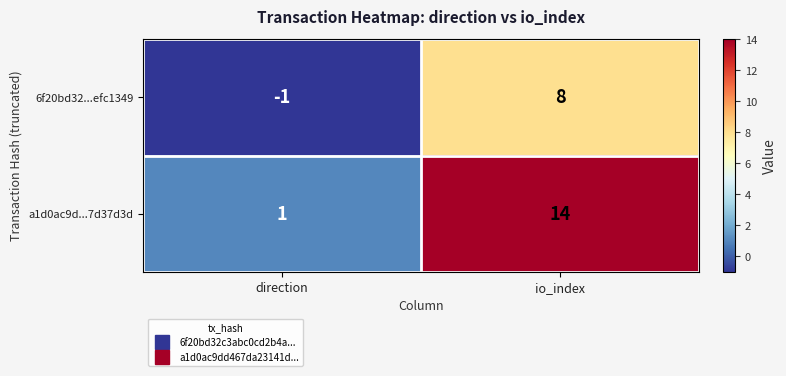

Reading right to left, transcribe all the data shown in this chart.

6f20bd32...efc1349: io_index=8	direction=-1
a1d0ac9d...7d37d3d: io_index=14	direction=1